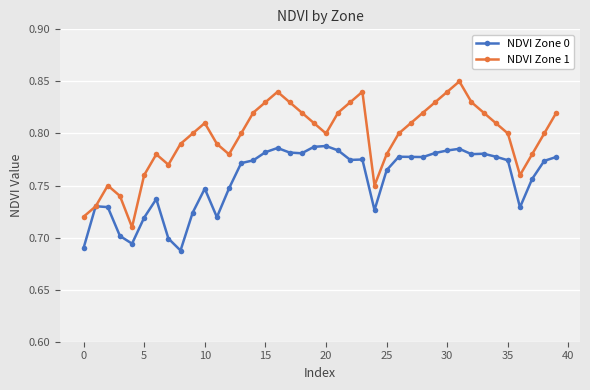

Which series has the largest total across all categories?

NDVI Zone 1